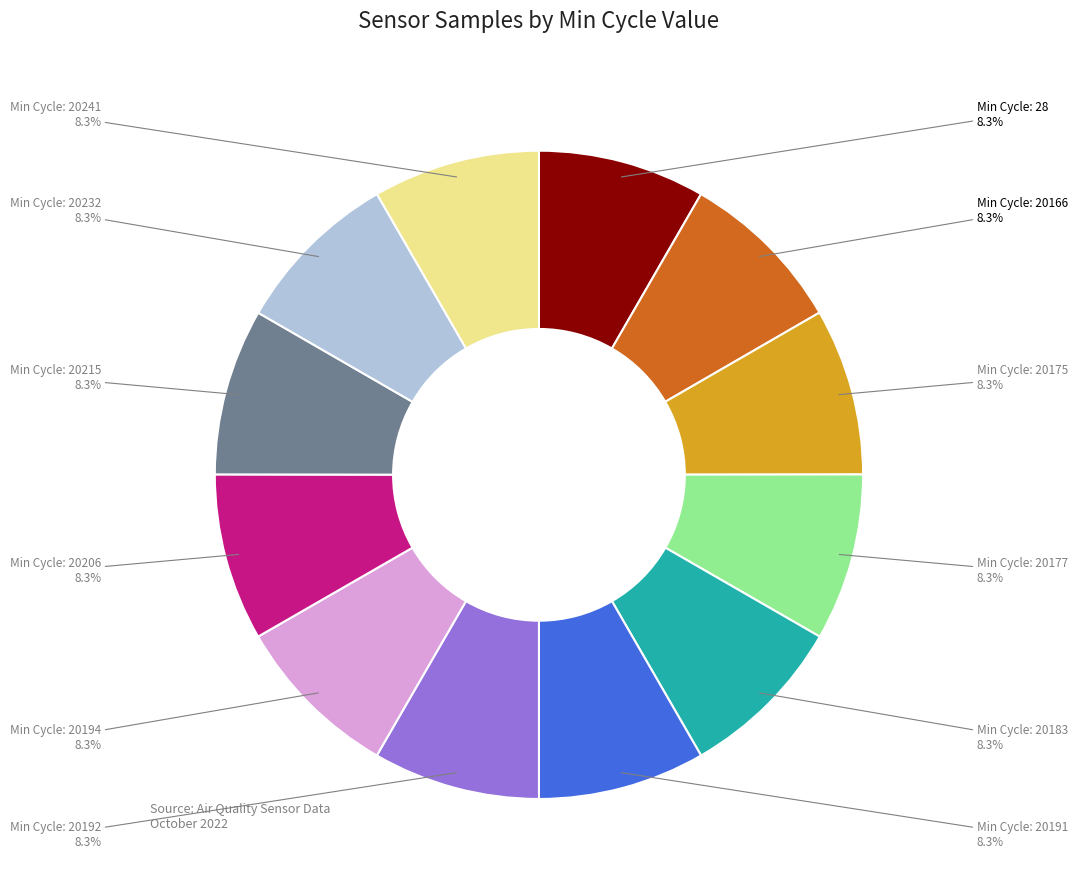

Does any single category account for the majority?

No